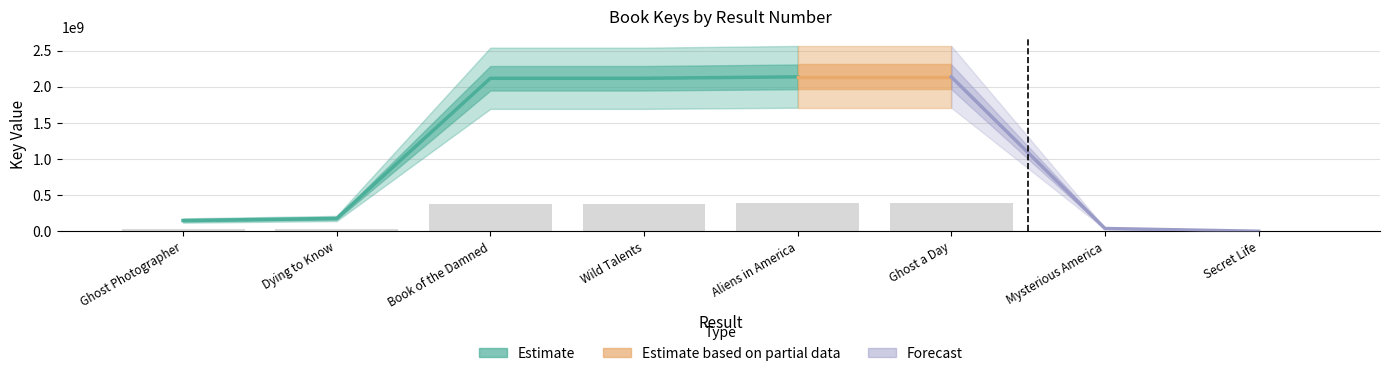

True or false: the data shows 119392034.9 at Aliens in America.

False